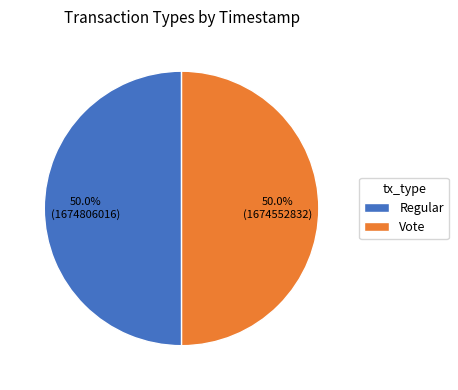

To the nearest percent, what portion does Vote represent?

50%